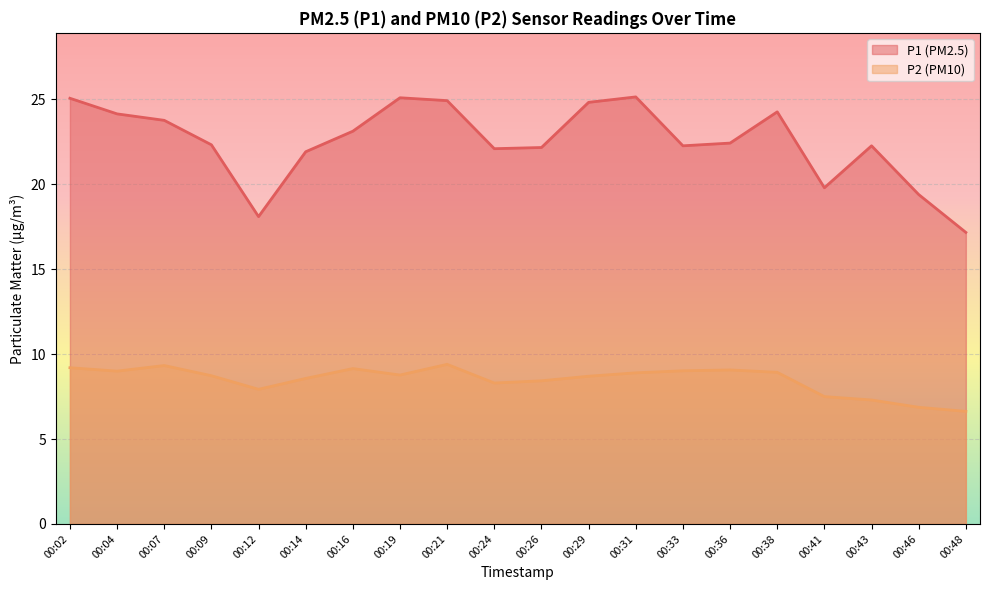

Which has a higher value, 00:38 or 00:31?

00:31